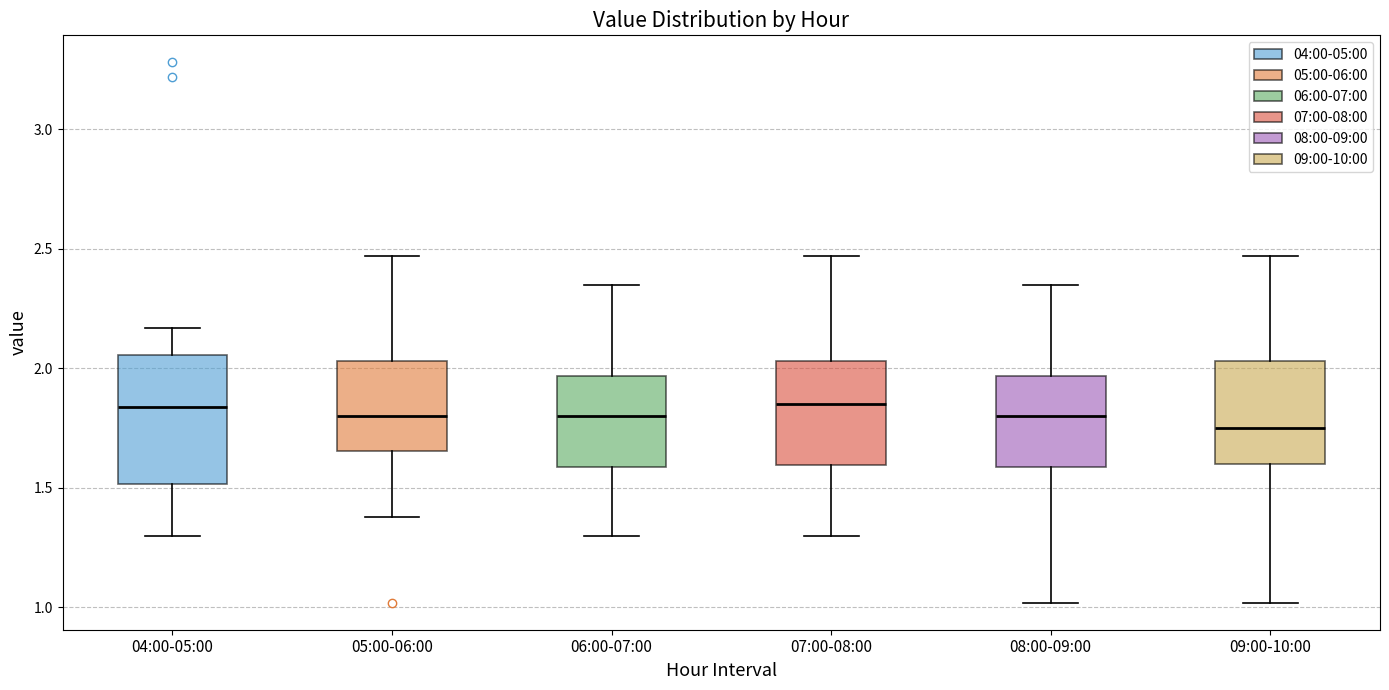

Reading left to right, read every box against the y-axis: the position of its median line, the range the box covers, and the ends of its whiskers. The values are not printed on the chart, so give them approximately, as read against the axis.

04:00-05:00: median 1.85, box 1.50 to 2.05, whiskers 1.30 to 2.15
05:00-06:00: median 1.80, box 1.65 to 2.05, whiskers 1.40 to 2.45
06:00-07:00: median 1.80, box 1.60 to 1.95, whiskers 1.30 to 2.35
07:00-08:00: median 1.85, box 1.60 to 2.05, whiskers 1.30 to 2.45
08:00-09:00: median 1.80, box 1.60 to 1.95, whiskers 1.00 to 2.35
09:00-10:00: median 1.75, box 1.60 to 2.05, whiskers 1.00 to 2.45